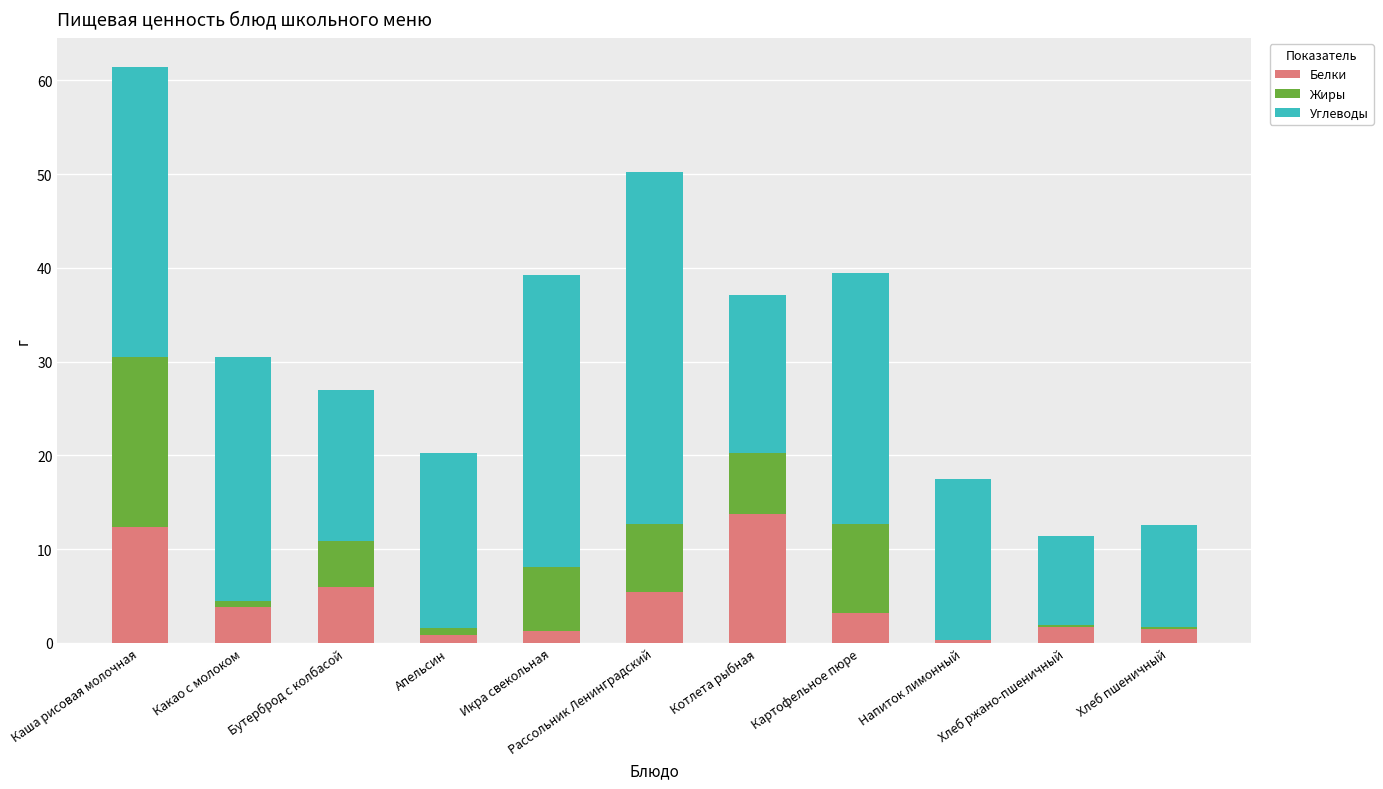

How many categories are shown in the chart?

11